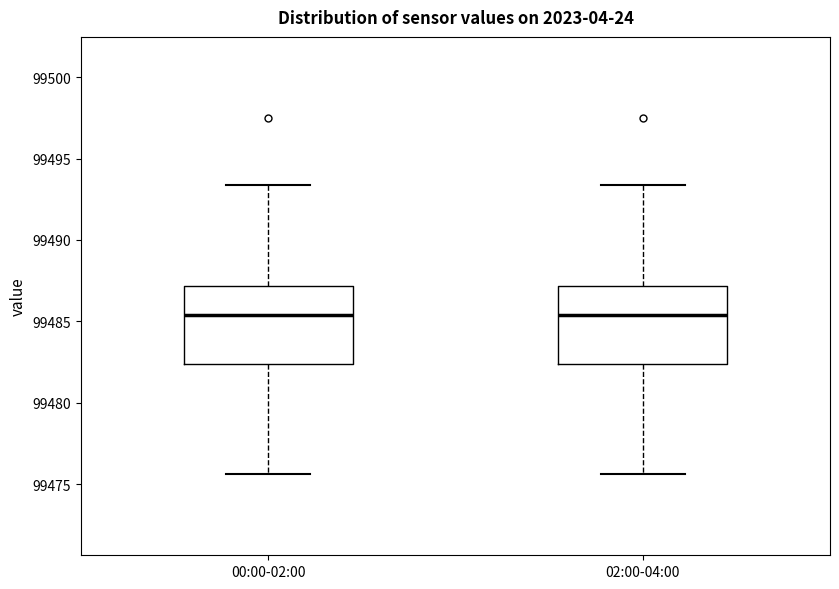

Reading left to right, transcribe this box plot: for each box, give where its median line is, the range the box spans, and where its two whiskers end, as read against the y-axis. The values are not printed on the chart, so give them approximately, as read against the axis.

00:00-02:00: median 99485.5, box 99482.5 to 99487.0, whiskers 99475.5 to 99493.5
02:00-04:00: median 99485.5, box 99482.5 to 99487.0, whiskers 99475.5 to 99493.5